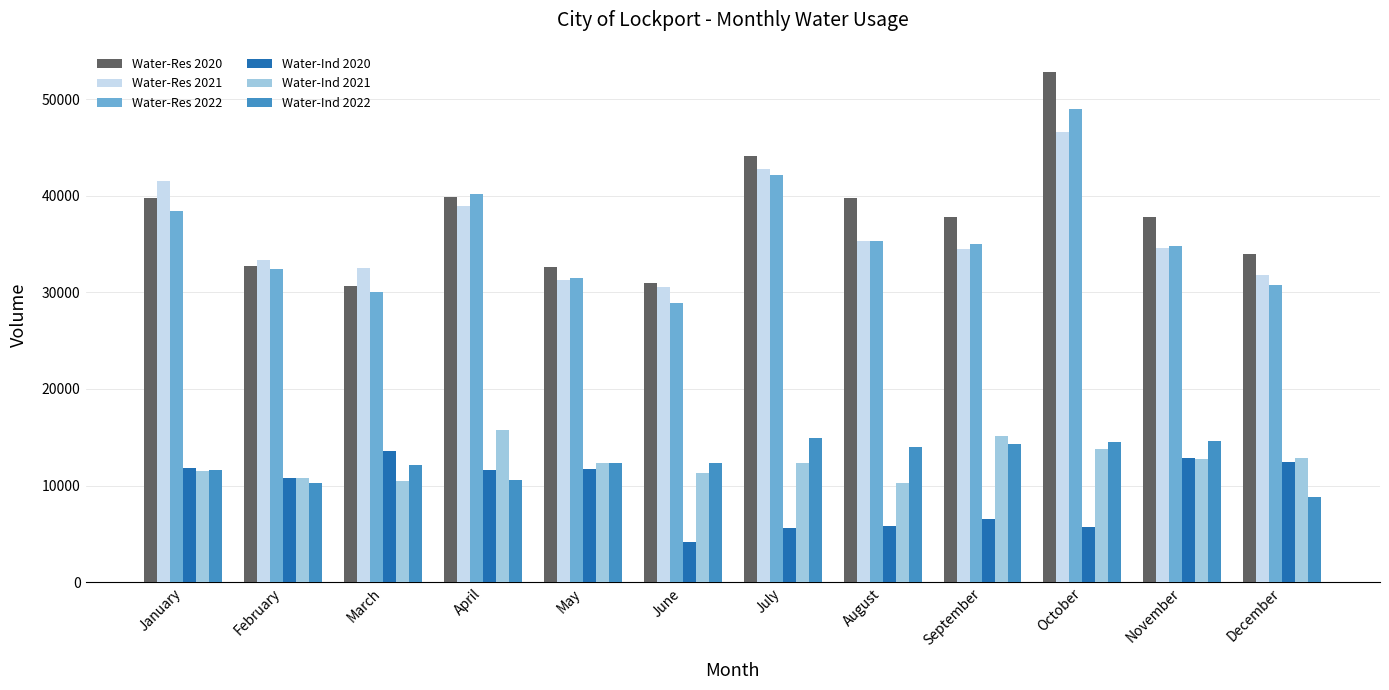

How many groups of bars are there?

12